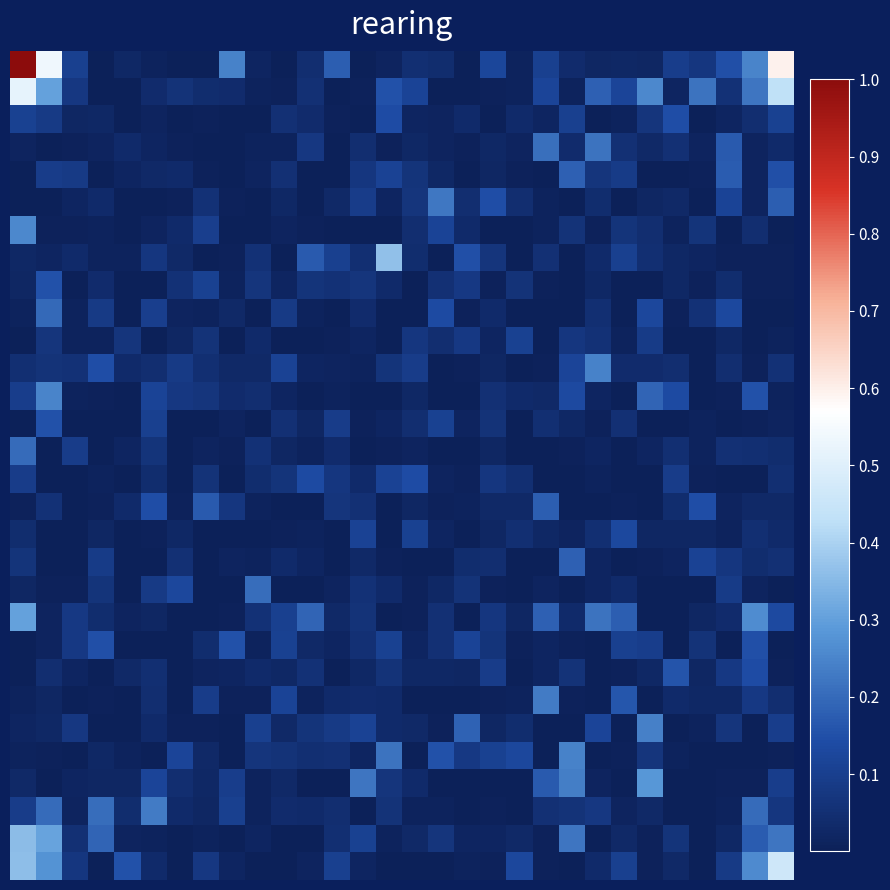

What is the greatest value displayed?

1.0